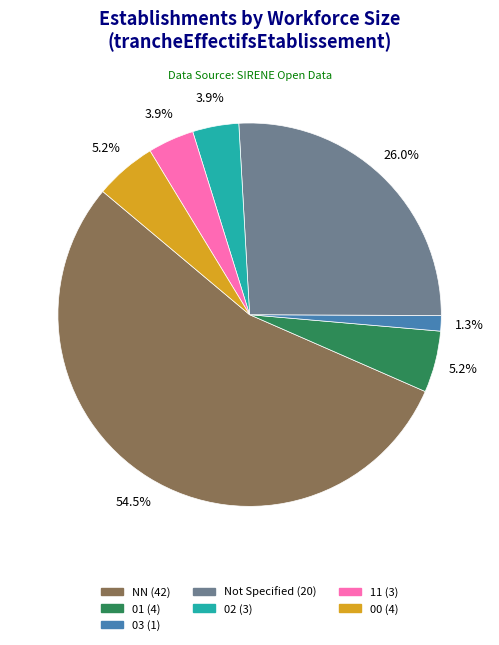

Count the number of slices in the pie.

7